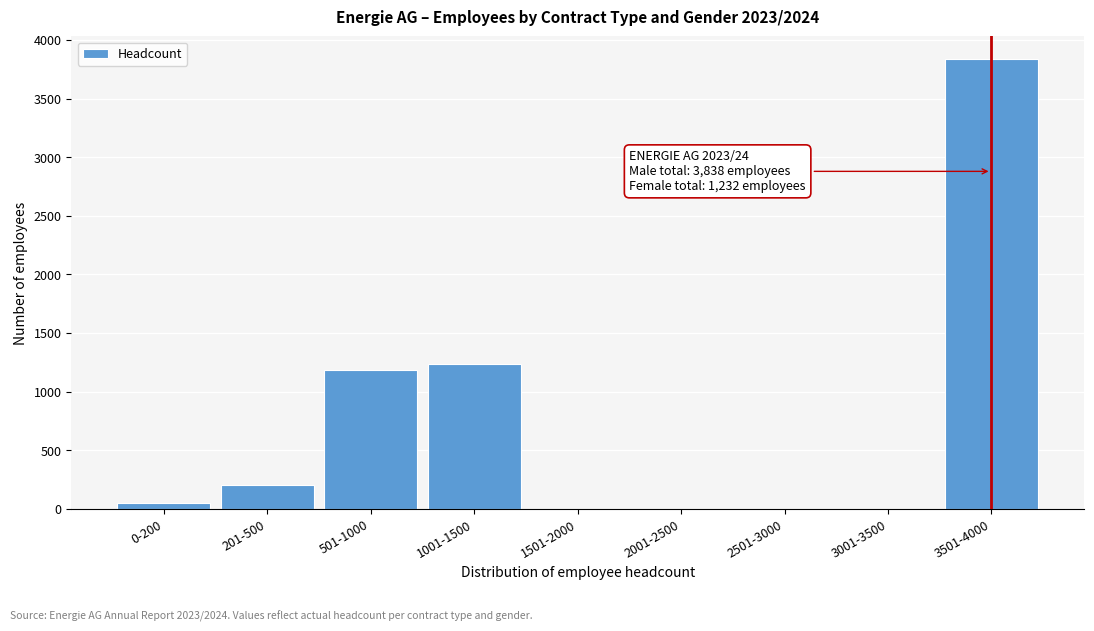

Reading left to right, extract all data points from this chart.

0-200=48	201-500=201	501-1000=1184	1001-1500=1232	1501-2000=0	2001-2500=0	2501-3000=0	3001-3500=0	3501-4000=3838